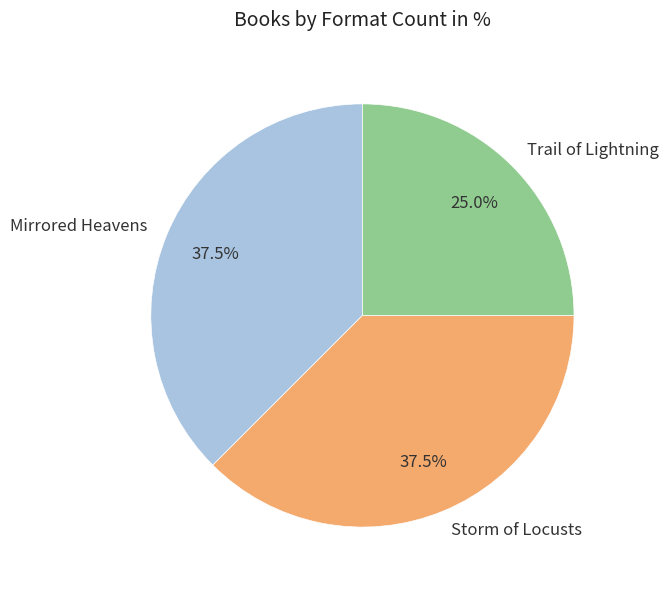

What is the ratio of the value at Storm of Locusts to the value at Mirrored Heavens?

1.0